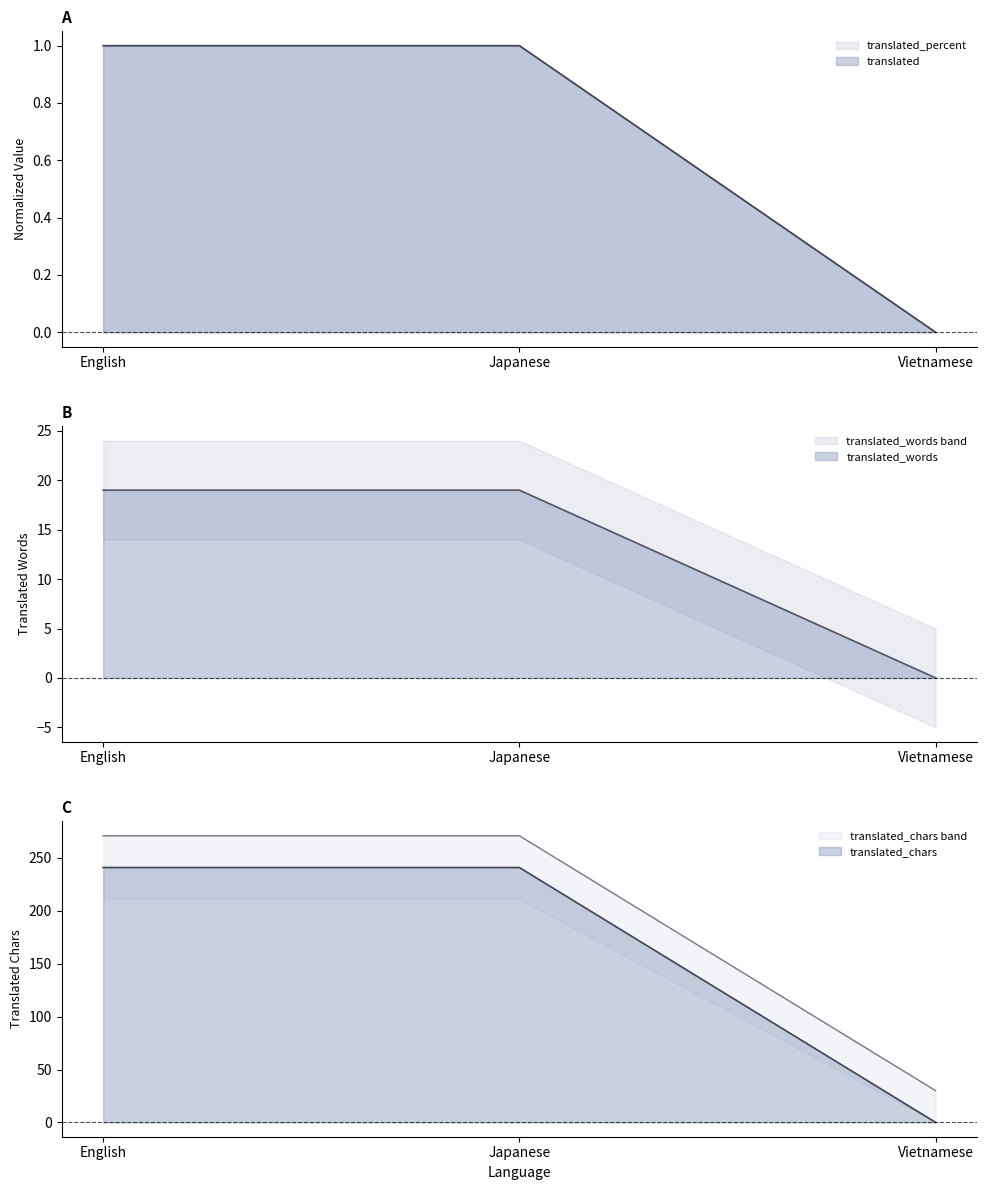

Is the value of translated_words at English greater than the value of translated_chars at Japanese?

Yes